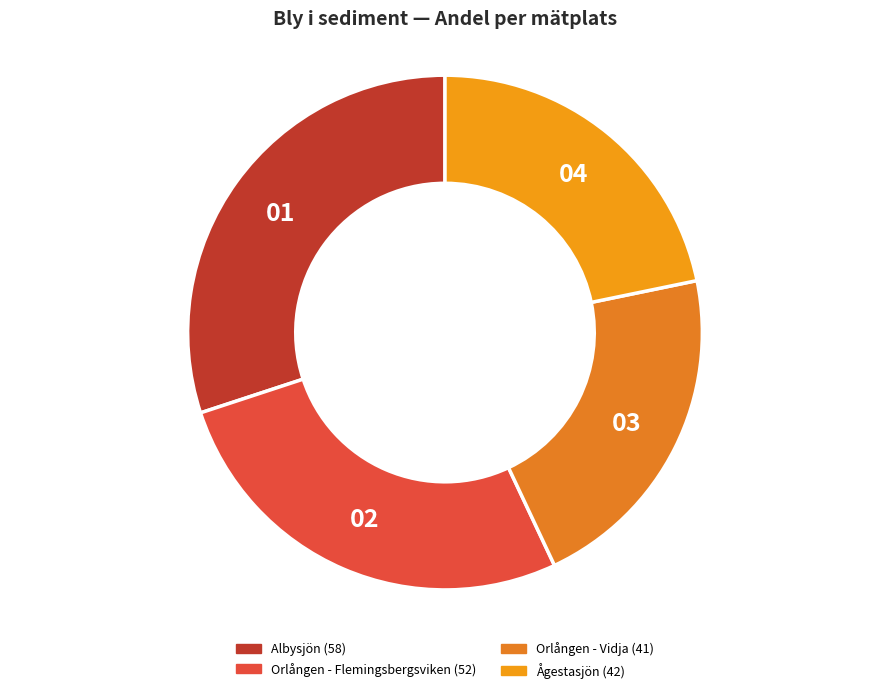

Is there any slice that represents more than half of the pie?

No